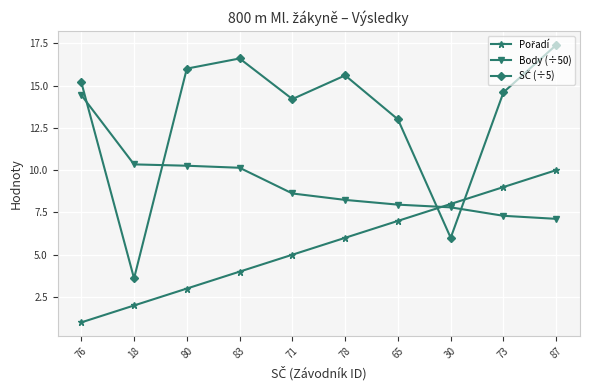

The value of Body (÷50) at 76 is 25.7. True or false?

False